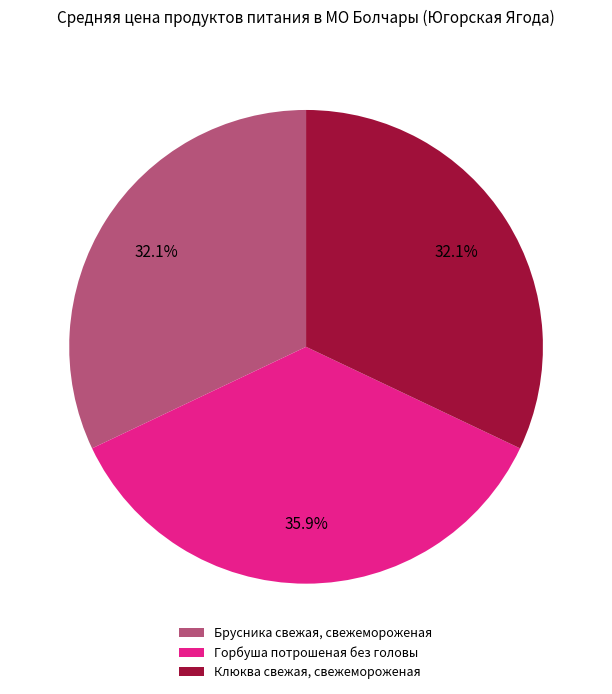

Which category has the biggest portion of the pie?

Горбуша потрошеная без головы